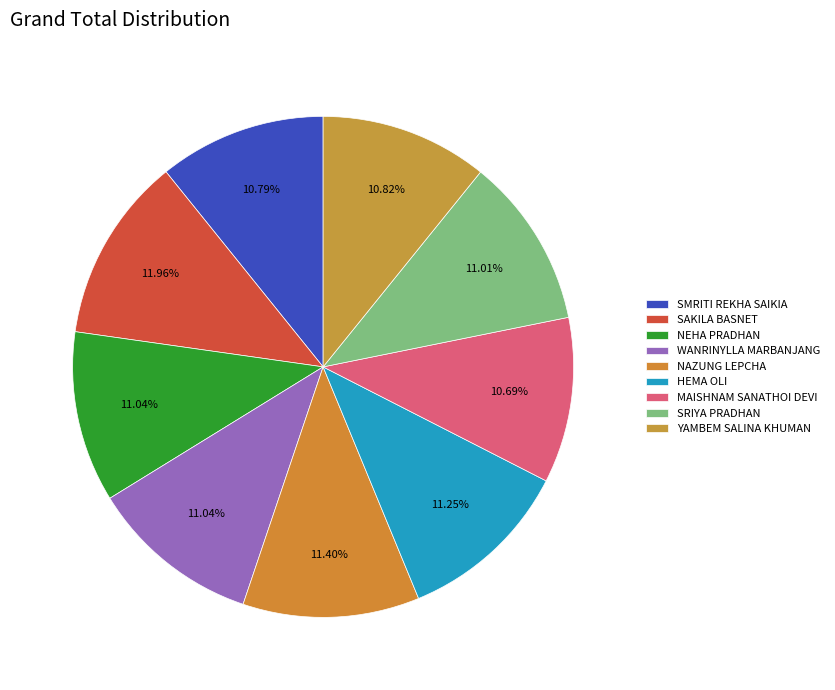

Does any single category account for the majority?

No